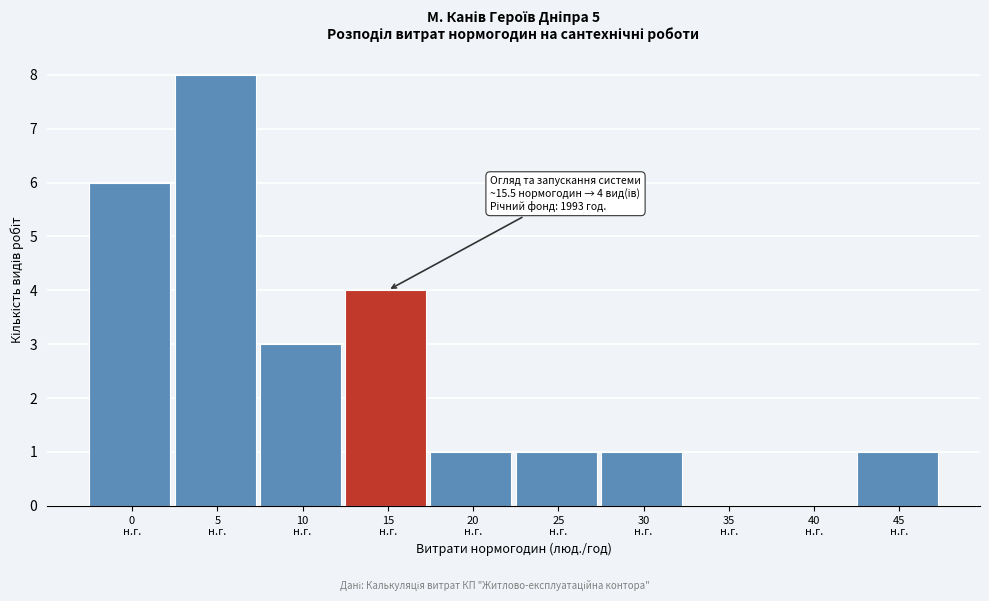

What is the maximum value shown in the chart?

8